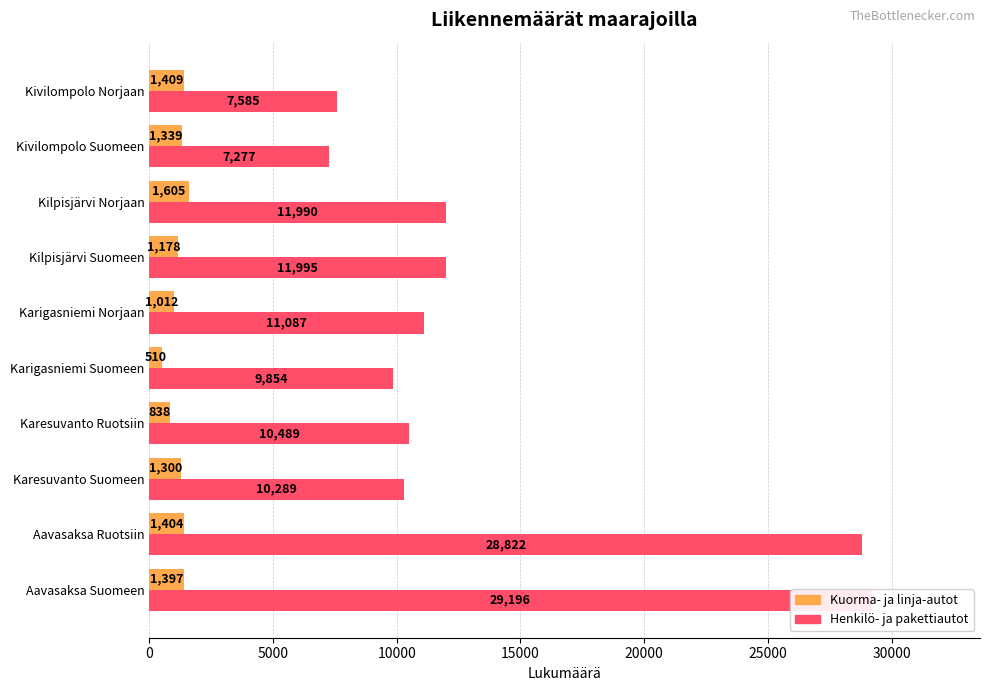

What is the smallest value displayed?

510